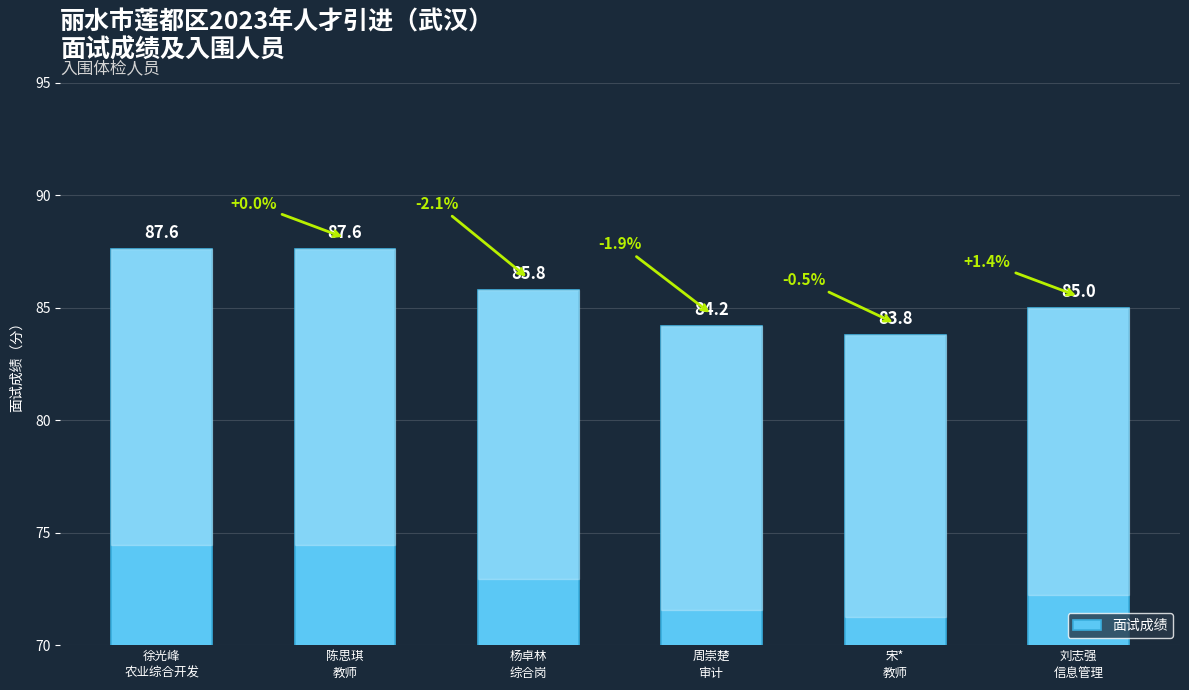

What is the average value?

85.7